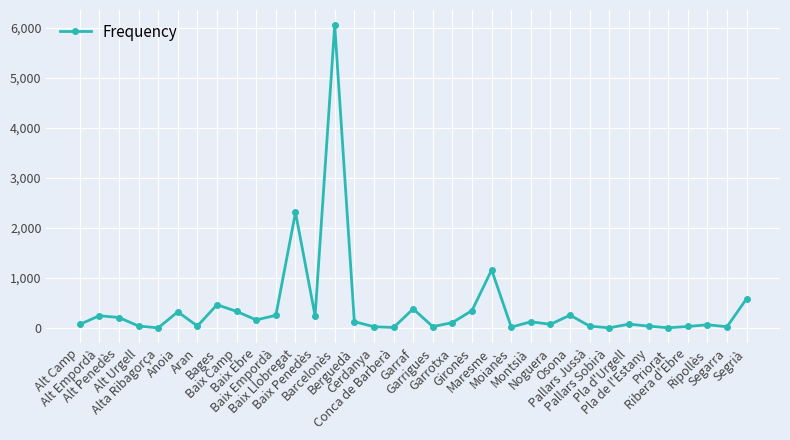

True or false: there are more than 0 points higher than both neighbors.

True